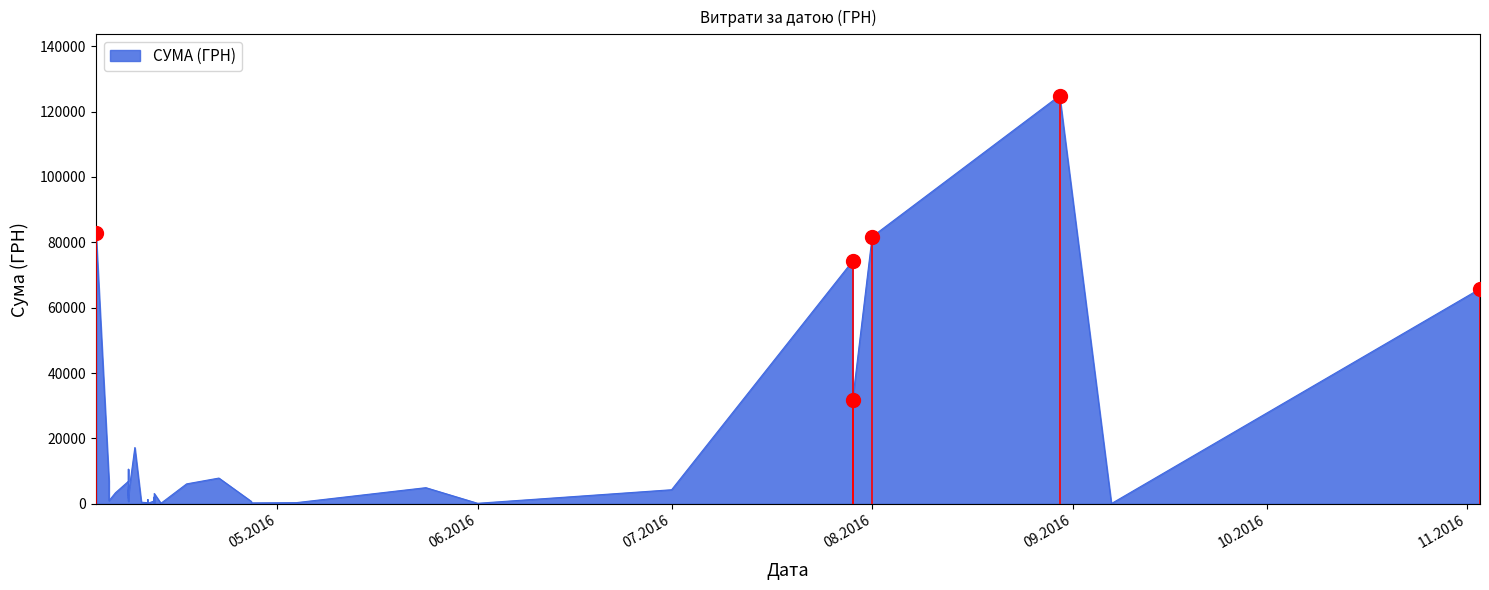

What is the difference between the values at 27.04.2016 and 05.04.2016?

6560.4